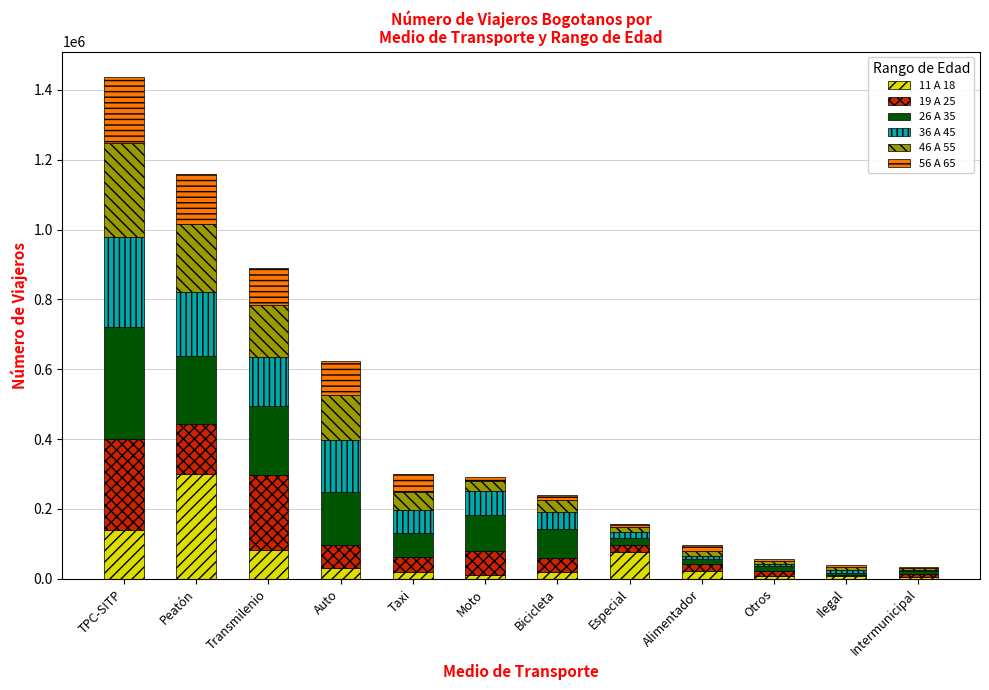

At which category is the sum across all series the highest?

TPC-SITP